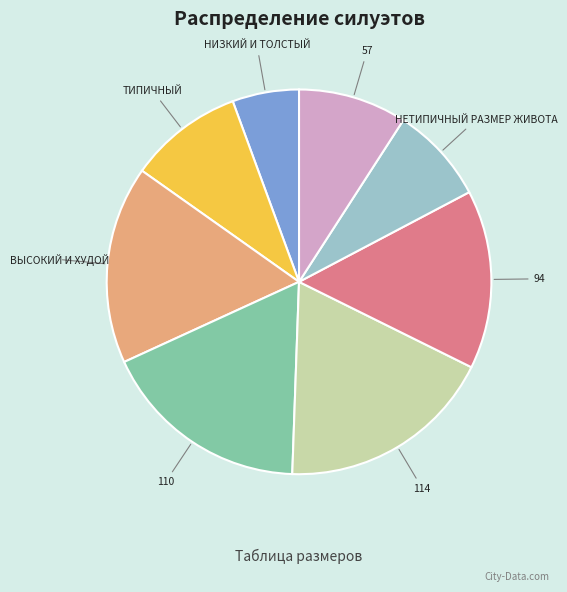

The НИЗКИЙ И ТОЛСТЫЙ slice represents 6% of the pie. True or false?

True